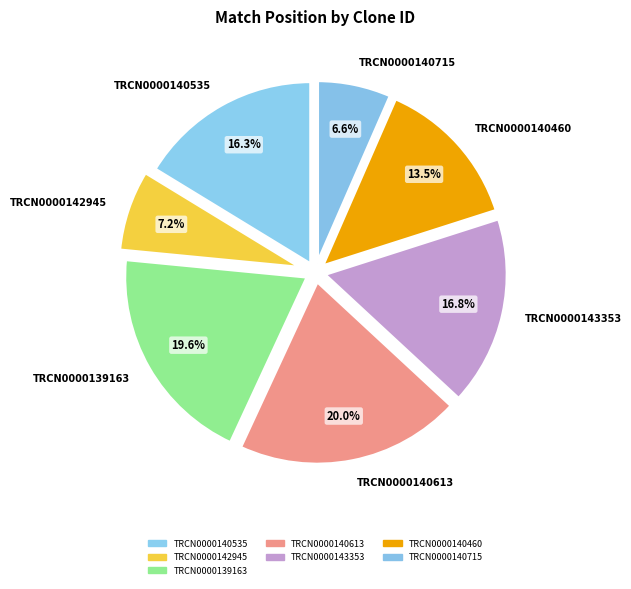

To the nearest percent, what is the difference between the largest and smallest slice percentages?

13%